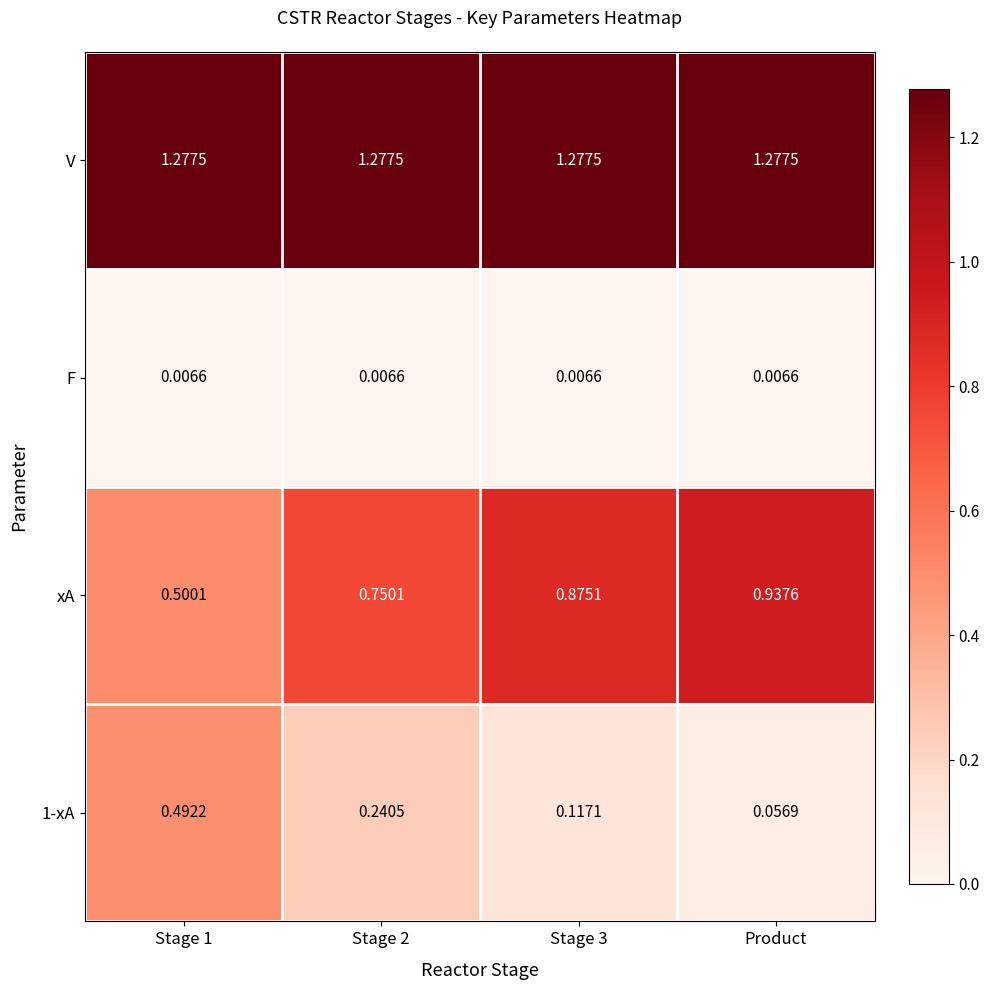

Which series has the widest spread of values?

xA